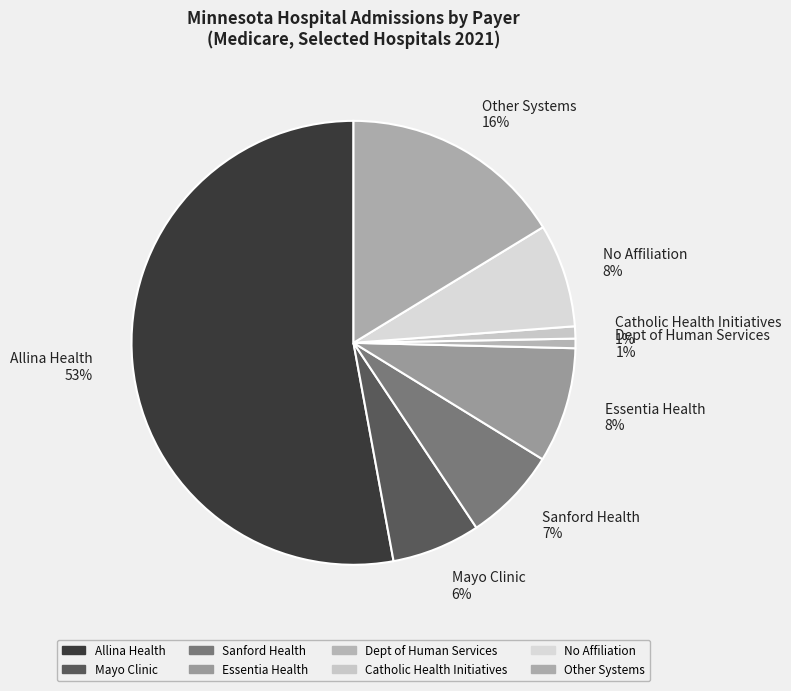

Do Catholic Health Initiatives 1% and Dept of Human Services 1% together represent more than half of the pie?

No